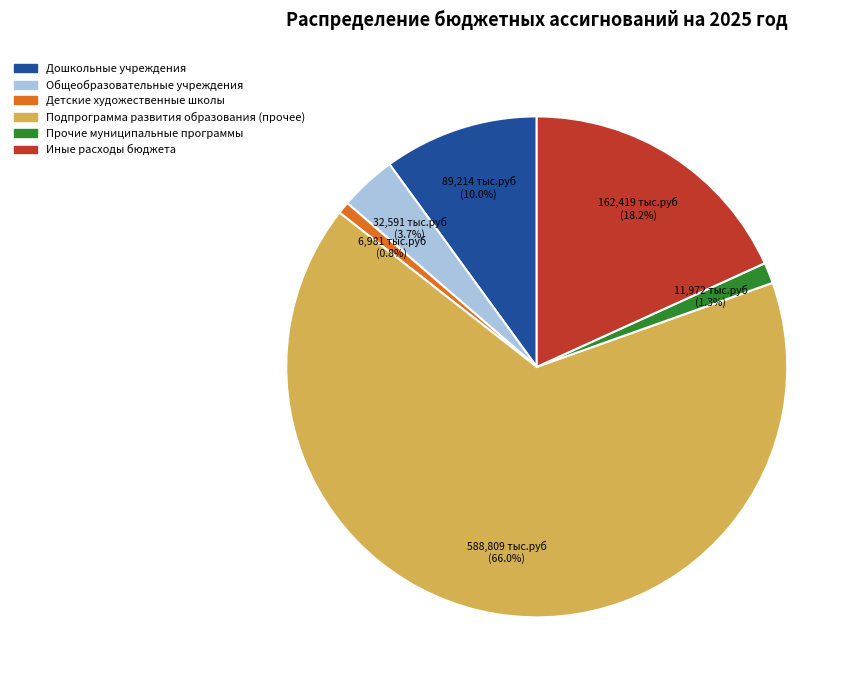

Is there any slice that represents more than half of the pie?

Yes